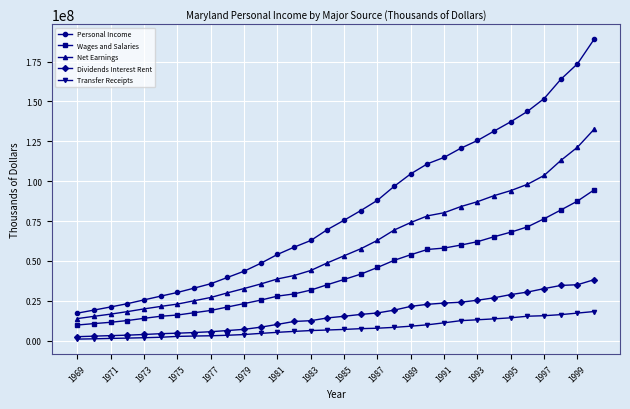

What are all the series names shown in the legend?

Personal Income, Wages and Salaries, Net Earnings, Dividends Interest Rent, Transfer Receipts